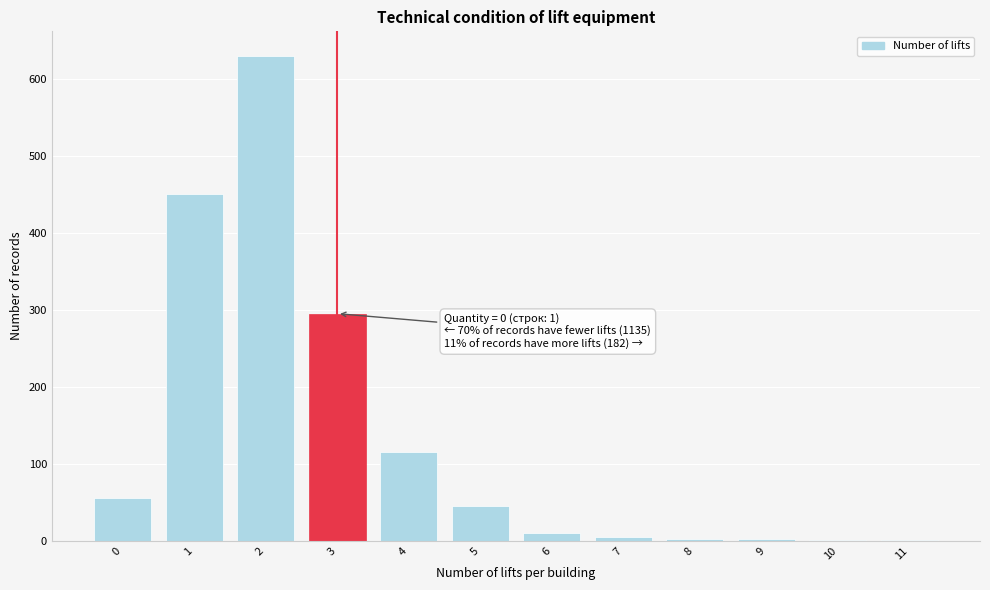

What is the sum of all values?

1612